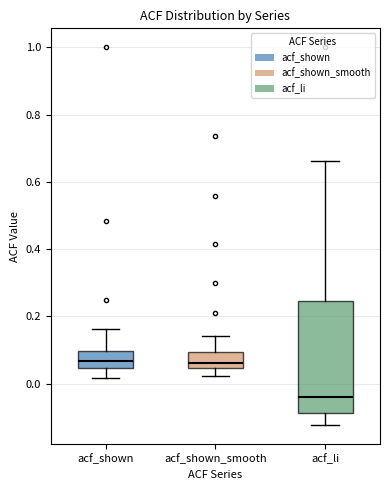

Reading left to right, read every box against the y-axis: the position of its median line, the range the box covers, and the ends of its whiskers. The values are not printed on the chart, so give them approximately, as read against the axis.

acf_shown: median 0.06, box 0.04 to 0.10, whiskers 0.02 to 0.16
acf_shown_smooth: median 0.06, box 0.04 to 0.10, whiskers 0.02 to 0.14
acf_li: median -0.04, box -0.08 to 0.24, whiskers -0.12 to 0.66